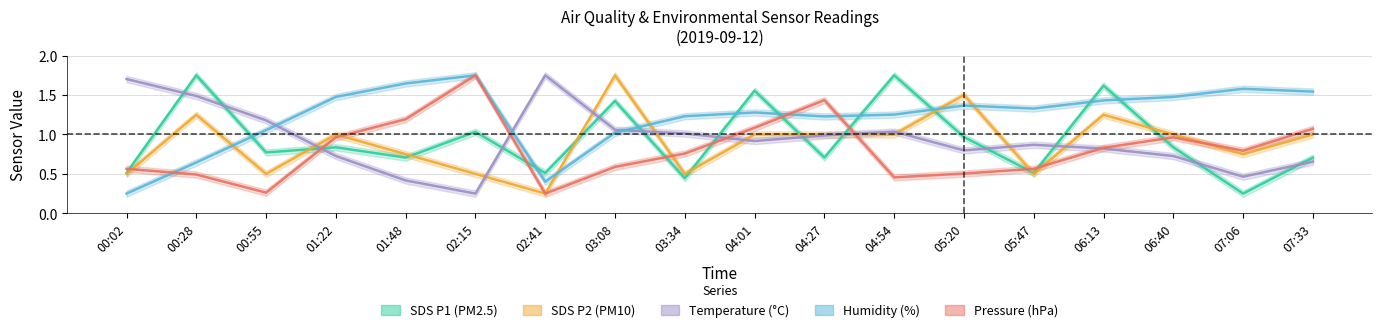

What is the difference between the second highest and minimum values in the SDS_P2 series?

1.2